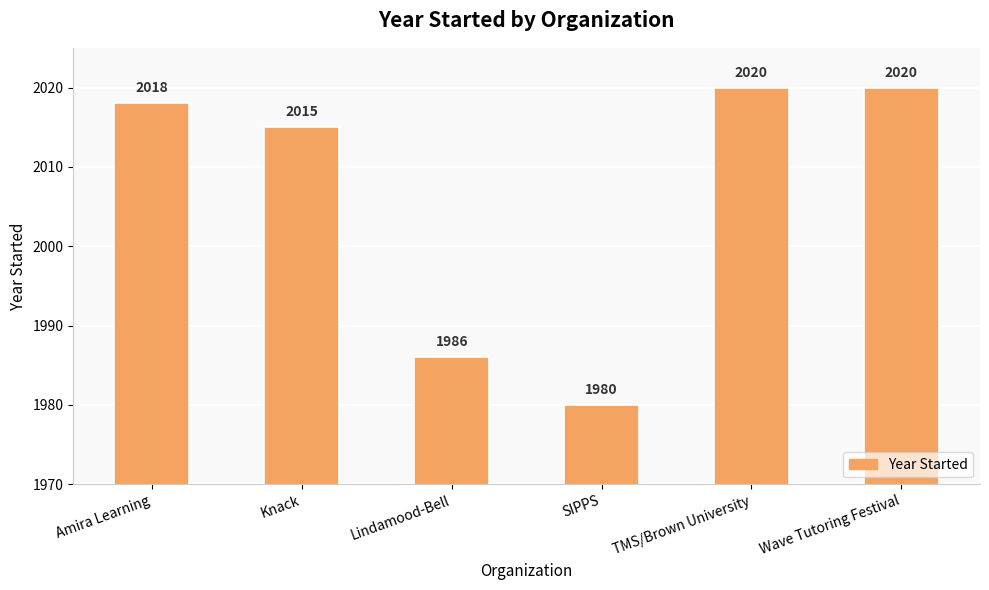

What is the minimum value shown in the chart?

1980